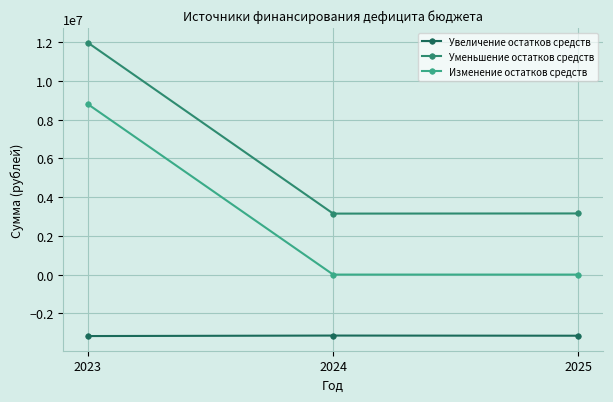

Which series has the largest range (max minus min)?

Уменьшение остатков средств